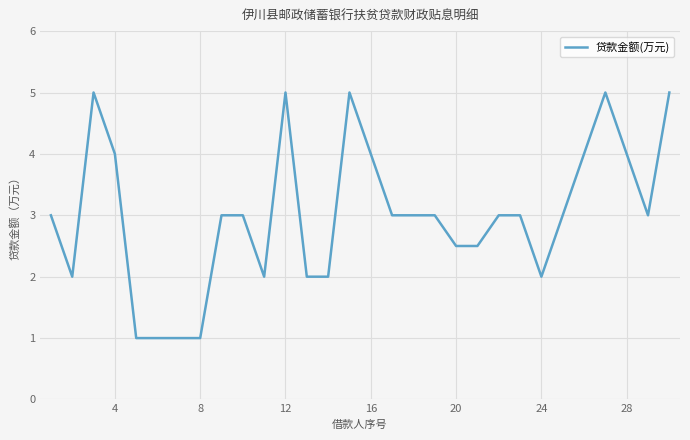

What is the difference between the maximum and minimum values?

4.0